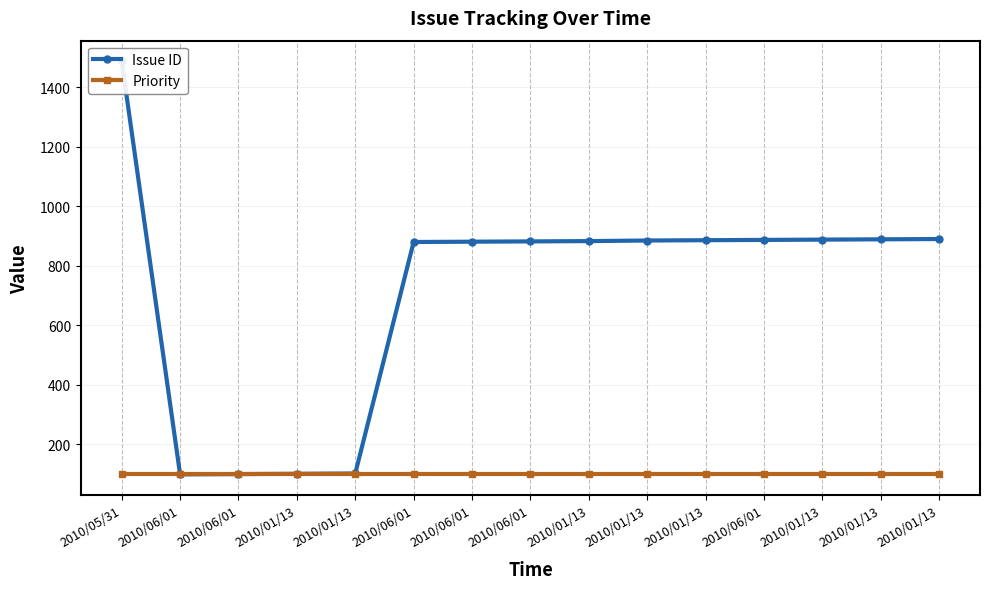

What is the spread (max minus min) of values at 2010/06/01?

2